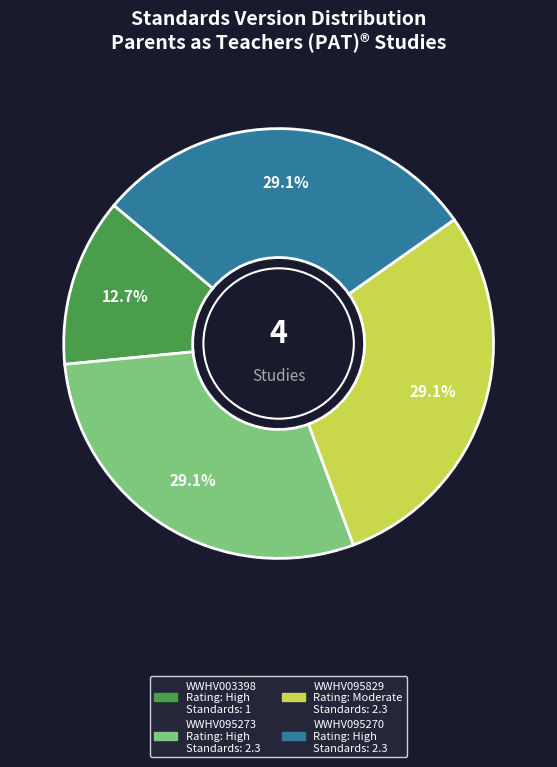

To the nearest percent, what portion does WWHV095270 represent?

29%